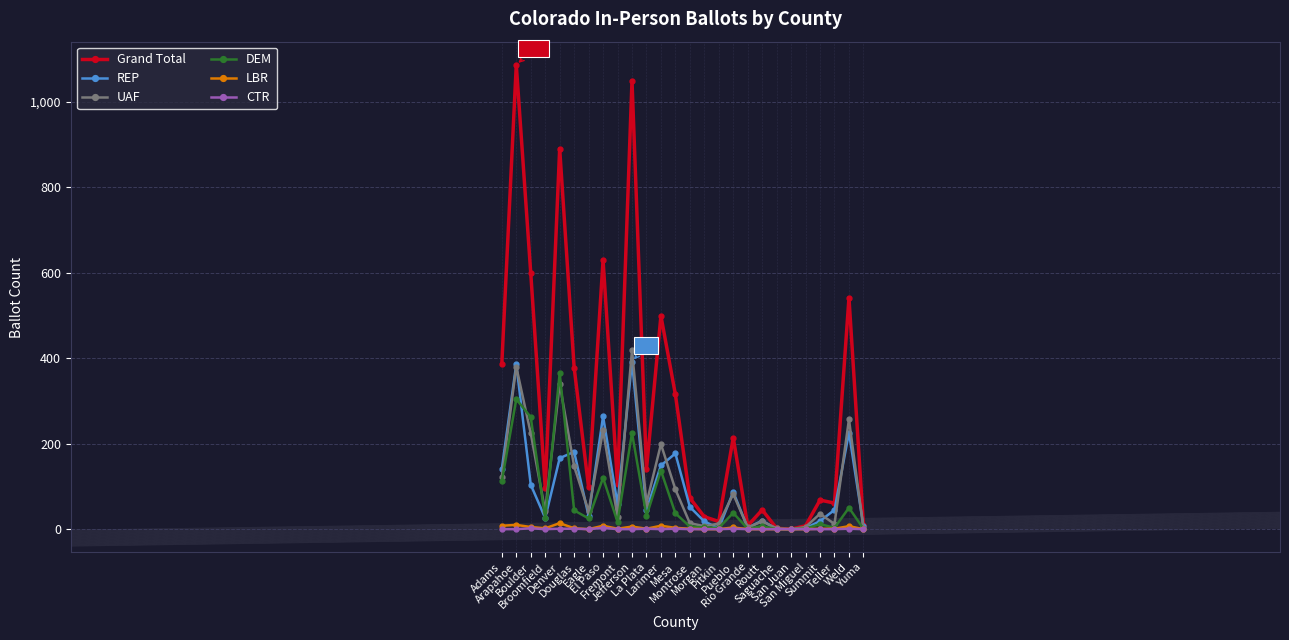

What is the greatest value displayed?

1086